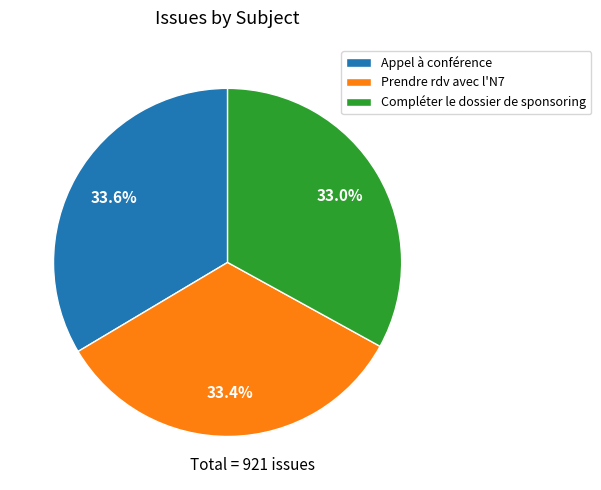

Between Appel à conférence and Compléter le dossier de sponsoring, which is larger?

Appel à conférence